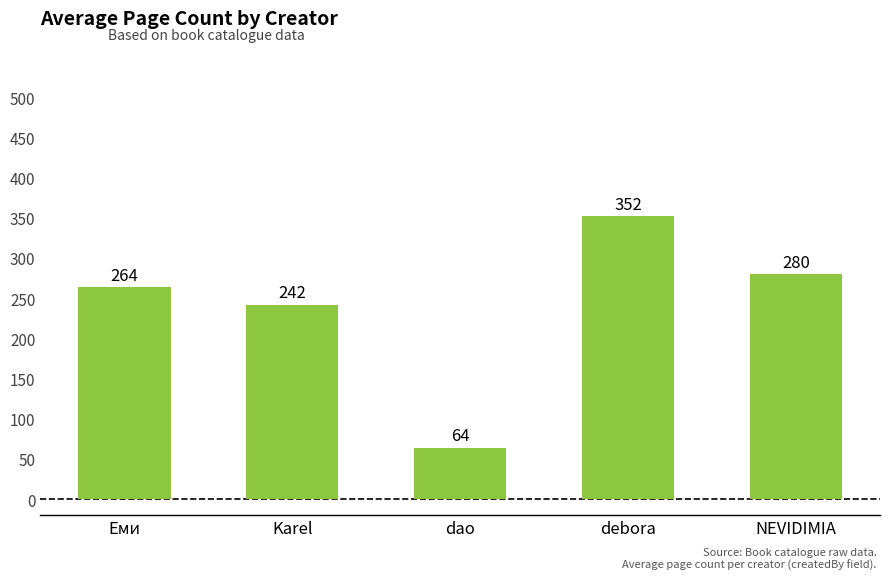

At which label is the value closest to 208?

Karel